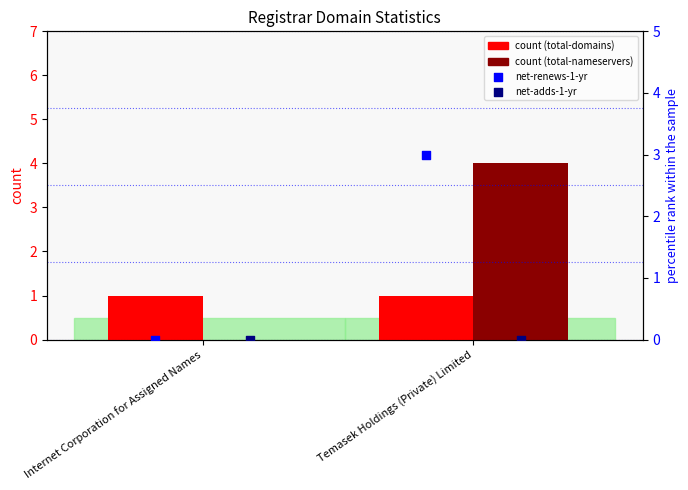

Which series contains the lowest Y value?

total-nameservers